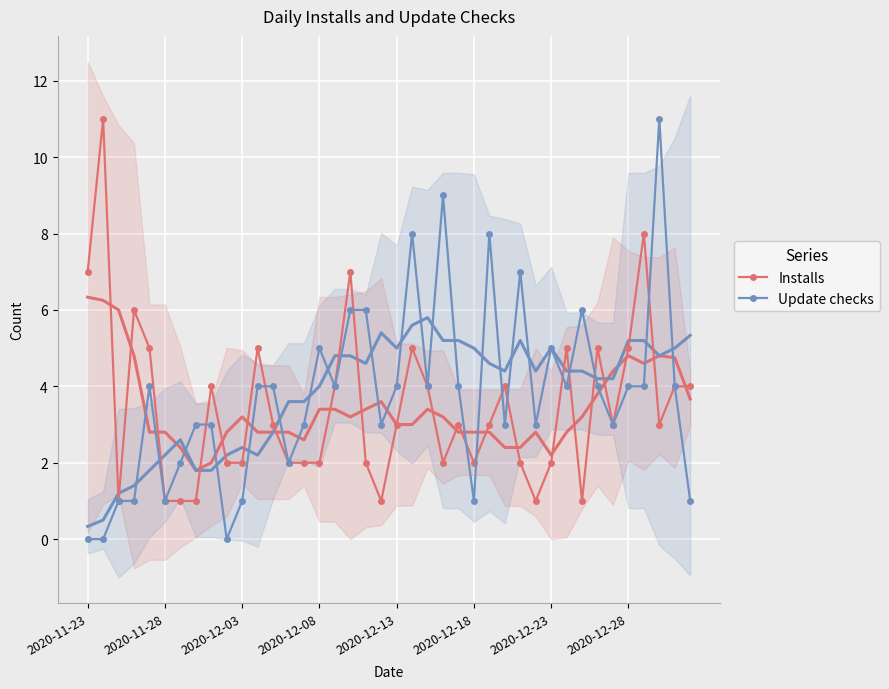

What is the value of the Update checks point at the 26th from the left?

1